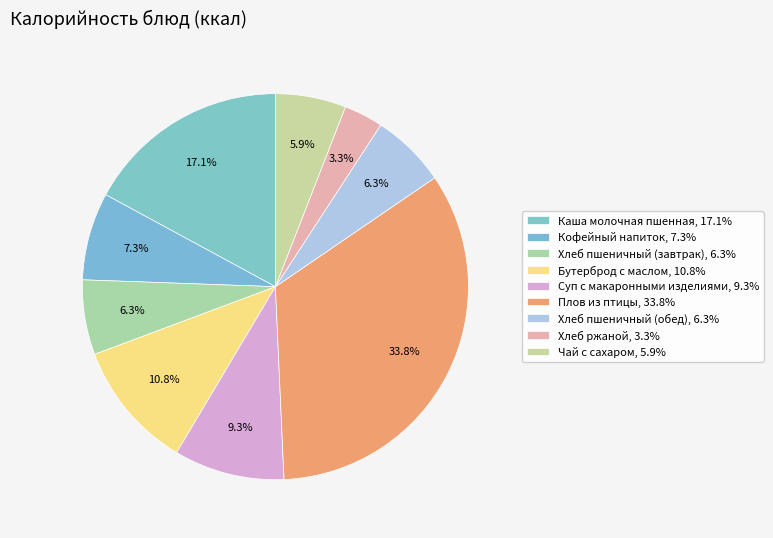

How many segments does this pie chart have?

9